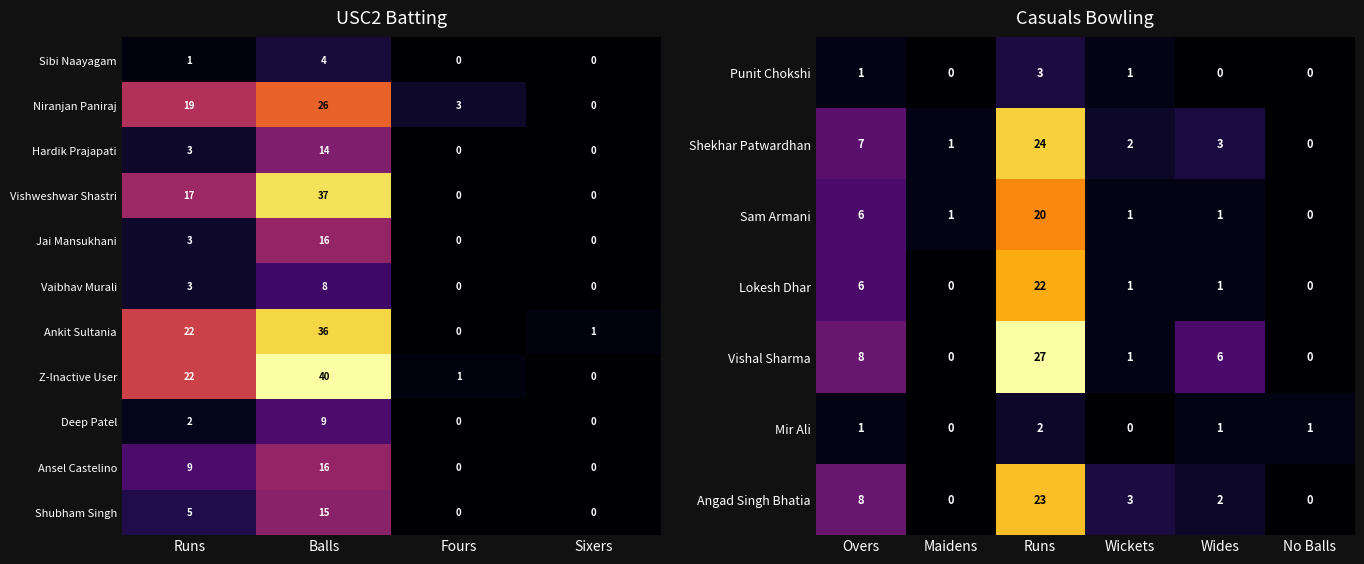

Which has a higher value, Balls or Sixers?

Balls